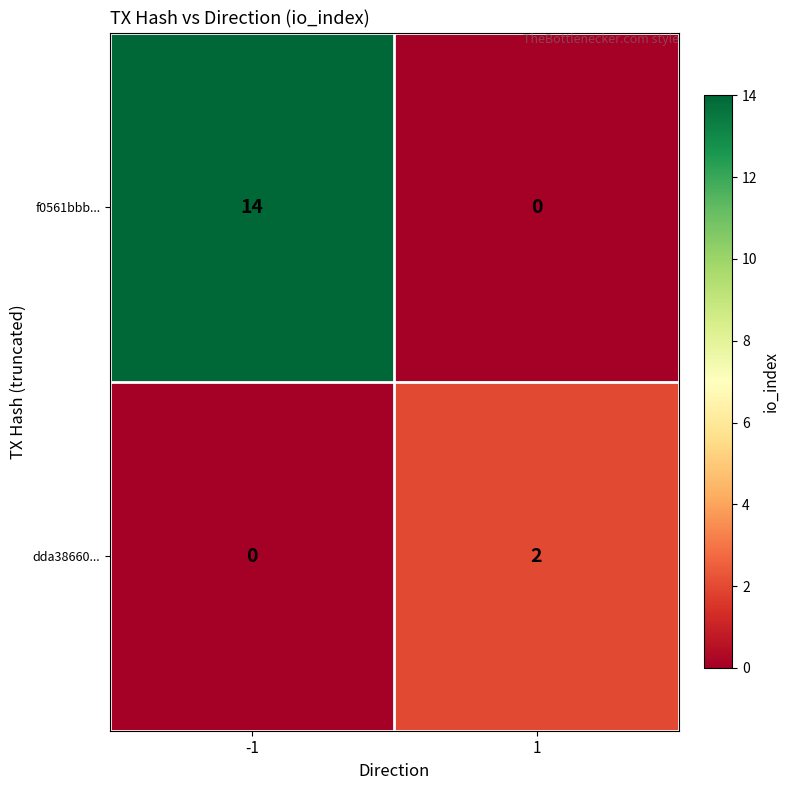

What is the greatest value displayed?

14